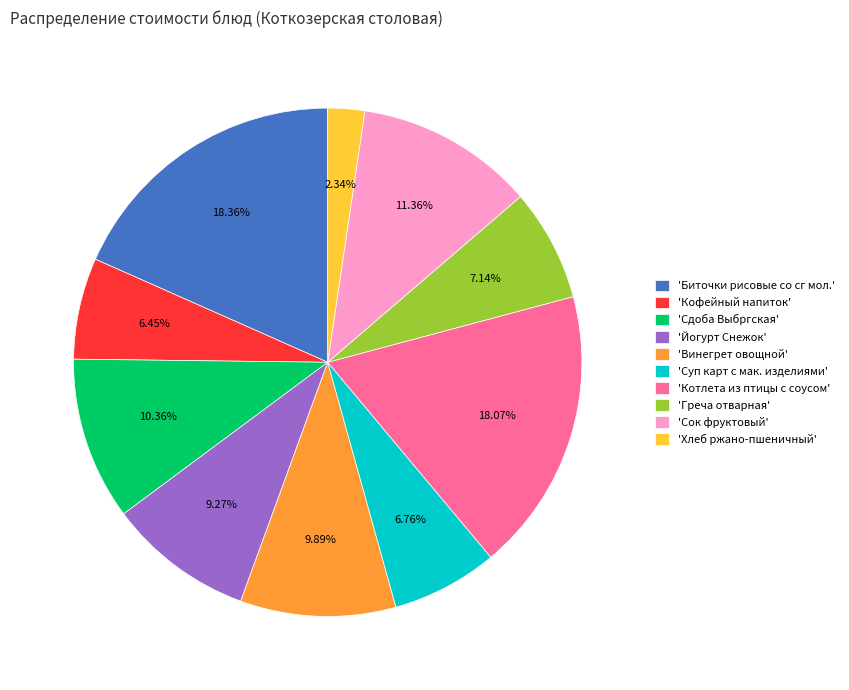

What is the ratio of the value at 'Сдоба Выбргская' to the value at 'Котлета из птицы с соусом'?

0.6